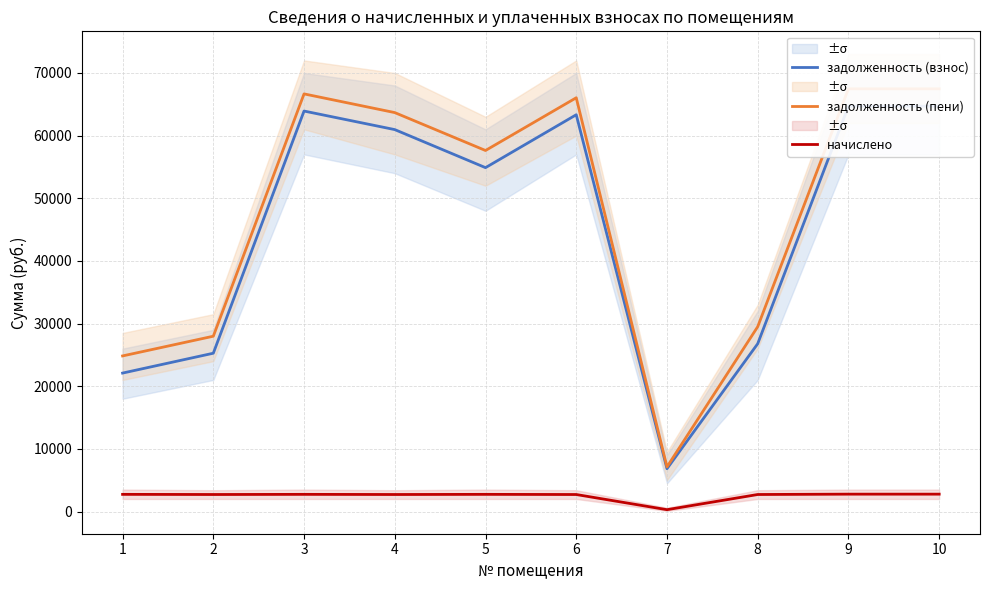

Where does the задолженность (взнос) series first go above 60959?

3